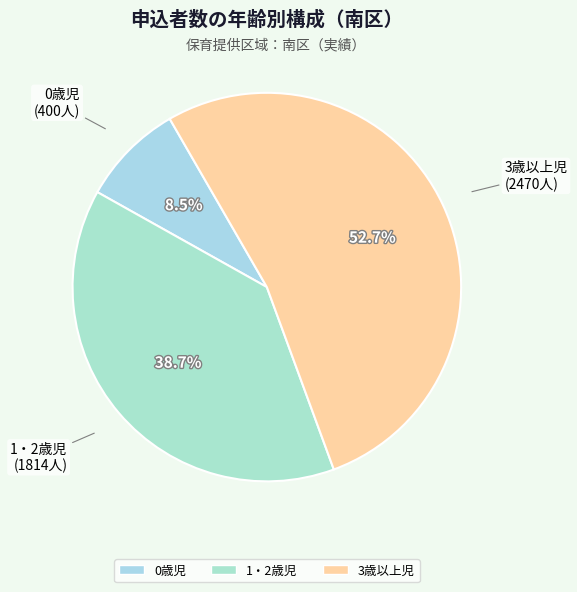

Combined, what portion of the pie is 3歳以上児 and 1・2歳児?

91.5%